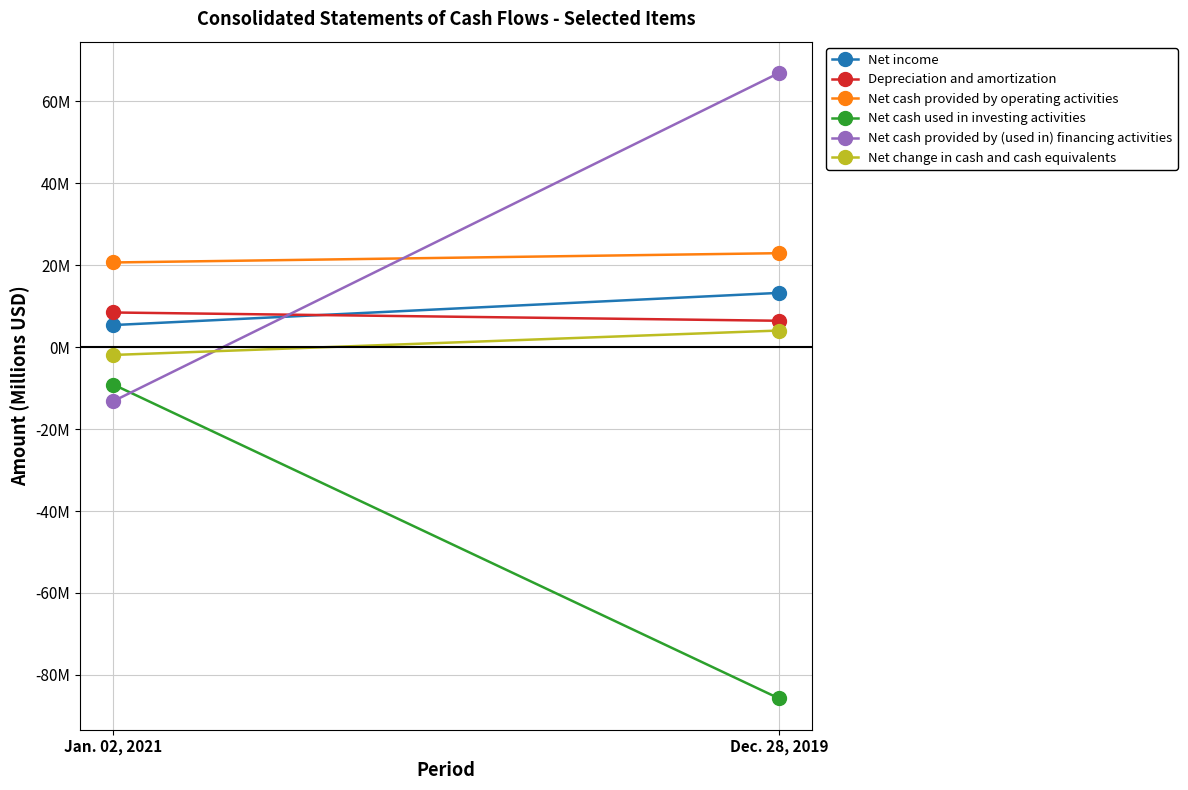

What is the total value across all series at Dec. 28, 2019?

27.9